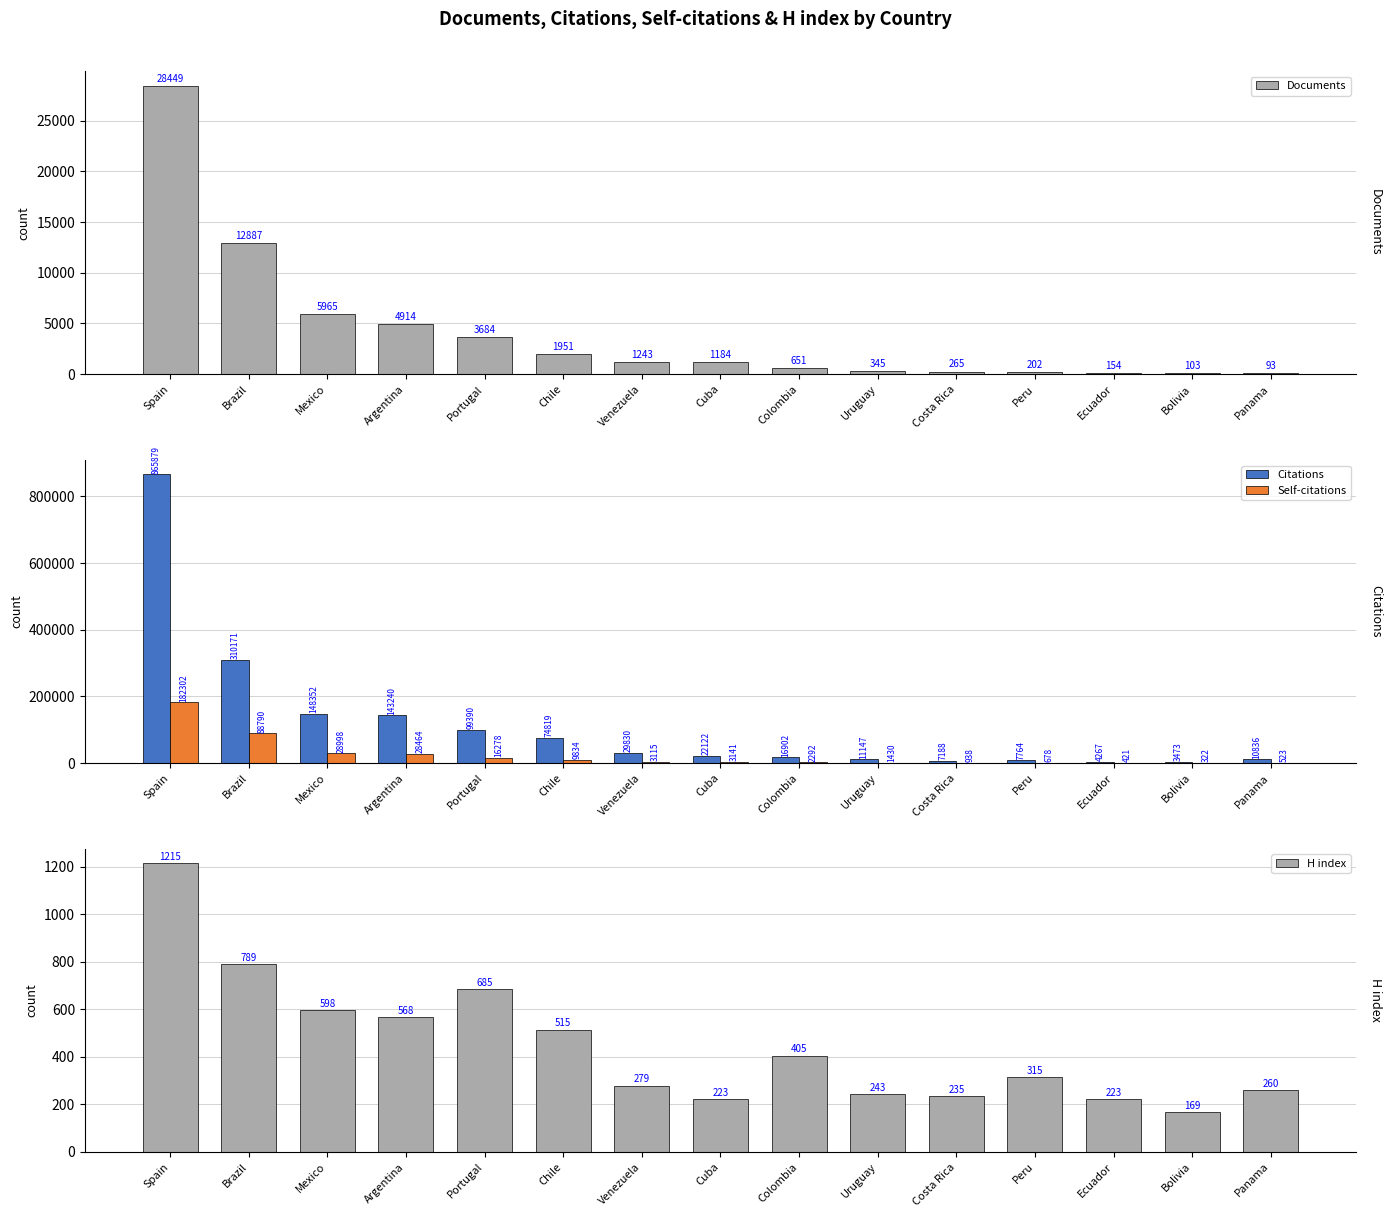

What is the difference between the highest and lowest values at Peru?

7562